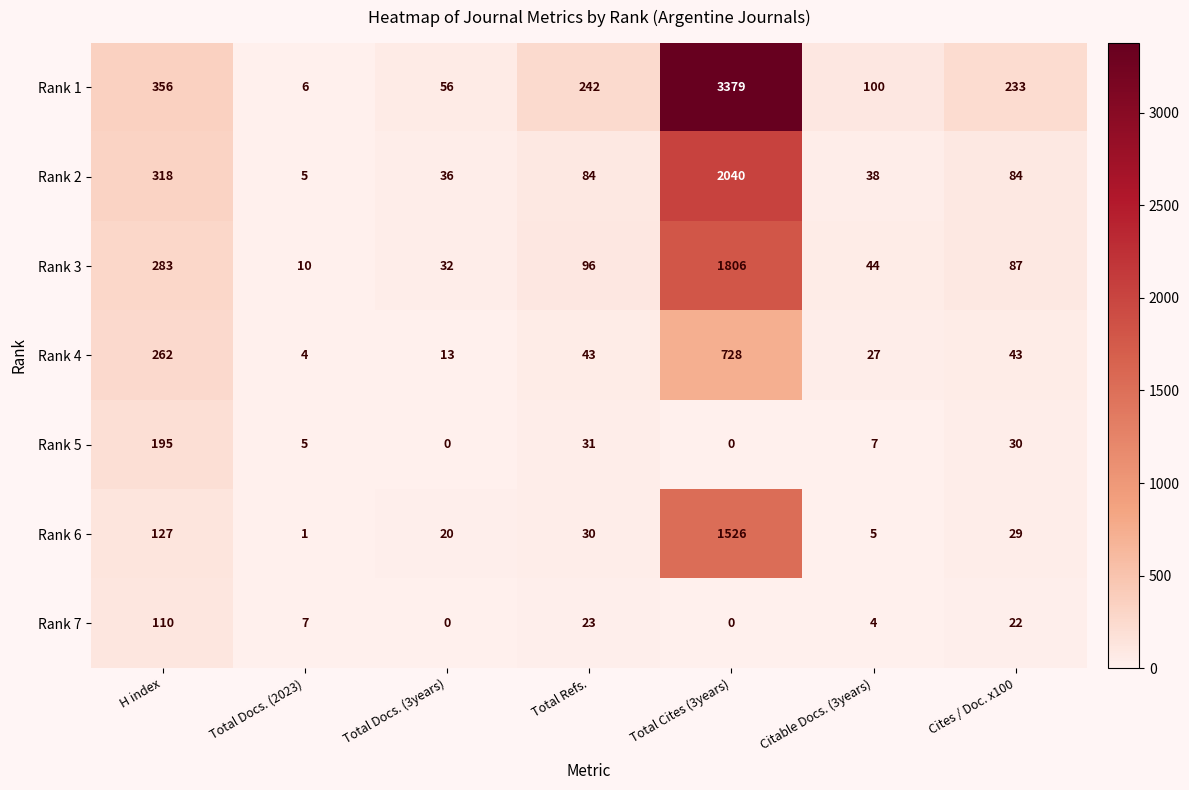

Is it true that Rank 6 equals 127 at H index?

True